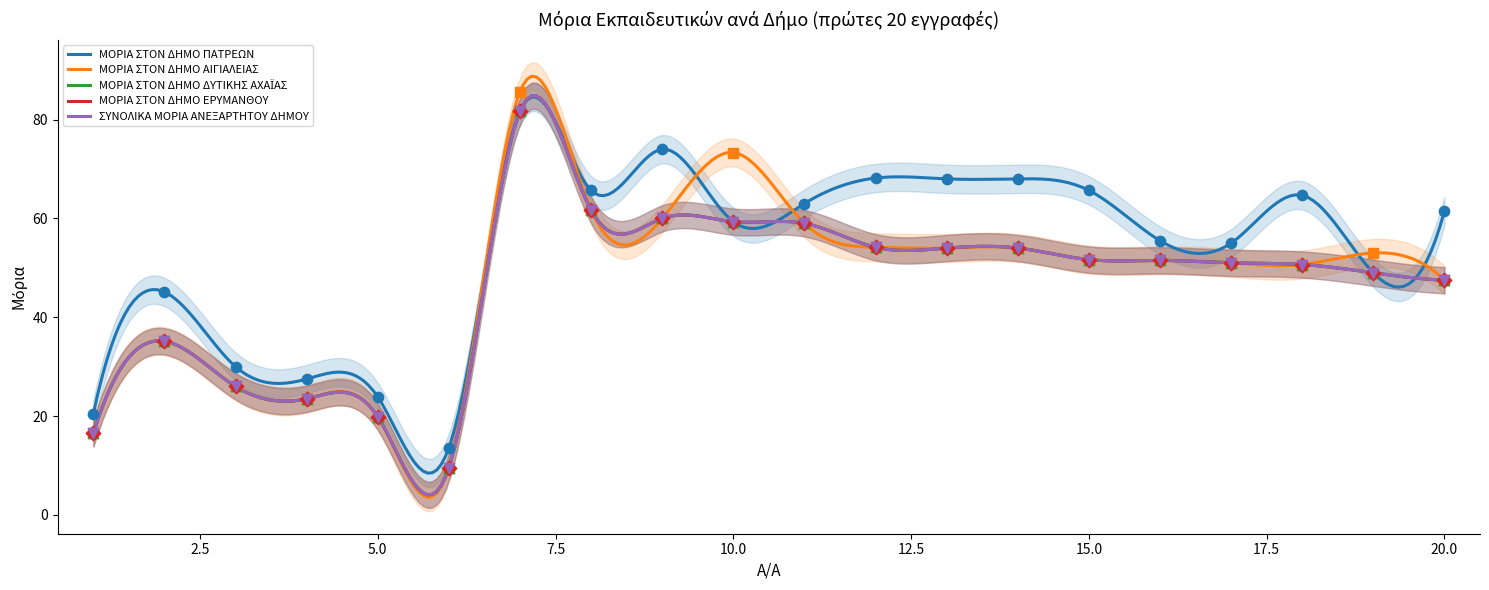

Which series contains the lowest Y value?

ΜΟΡΙΑ ΣΤΟΝ ΔΗΜΟ ΑΙΓΙΑΛΕΙΑΣ